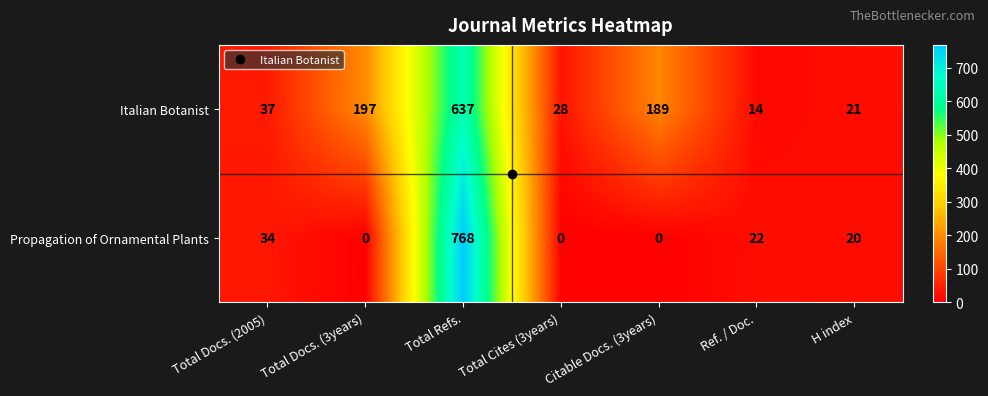

Which series has the largest total across all categories?

Italian Botanist